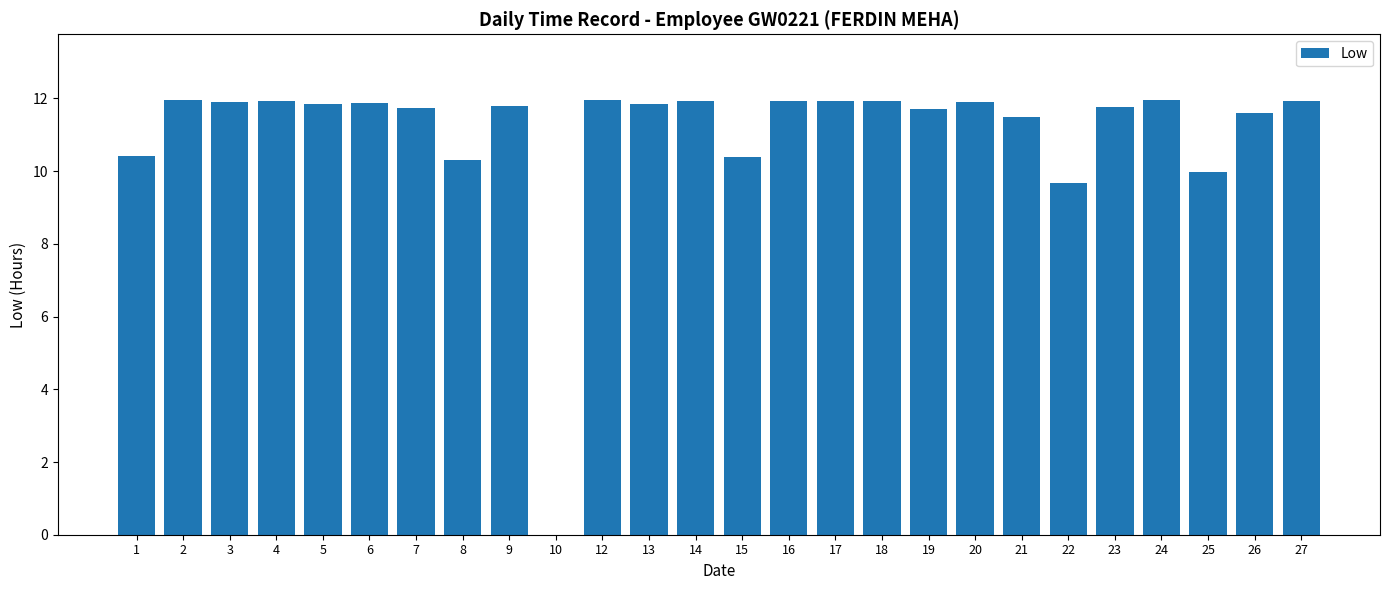

Where does the data first go above 11?

2